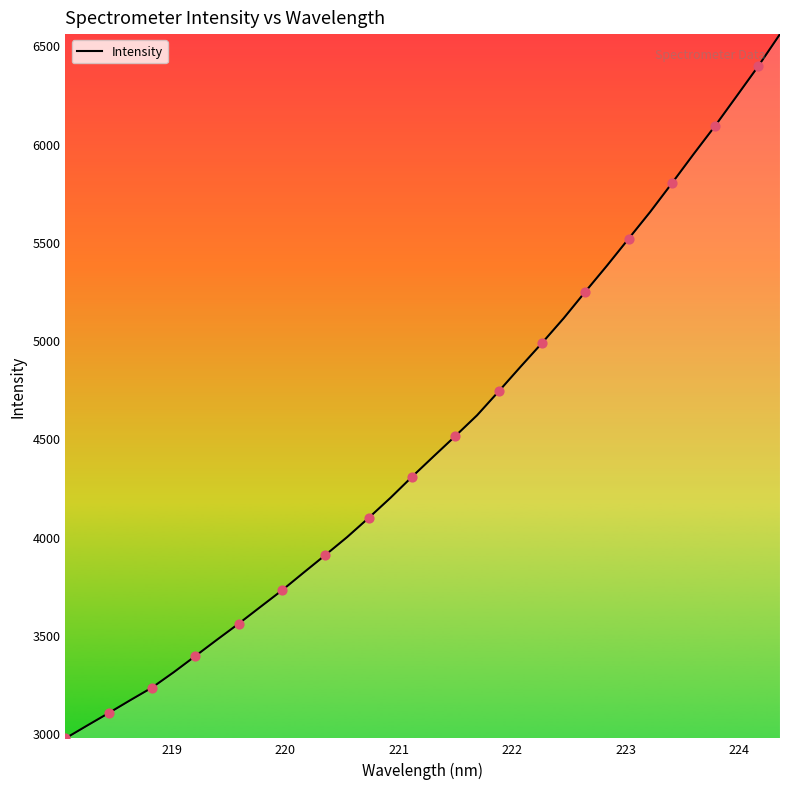

What is the smallest value displayed?

2972.7